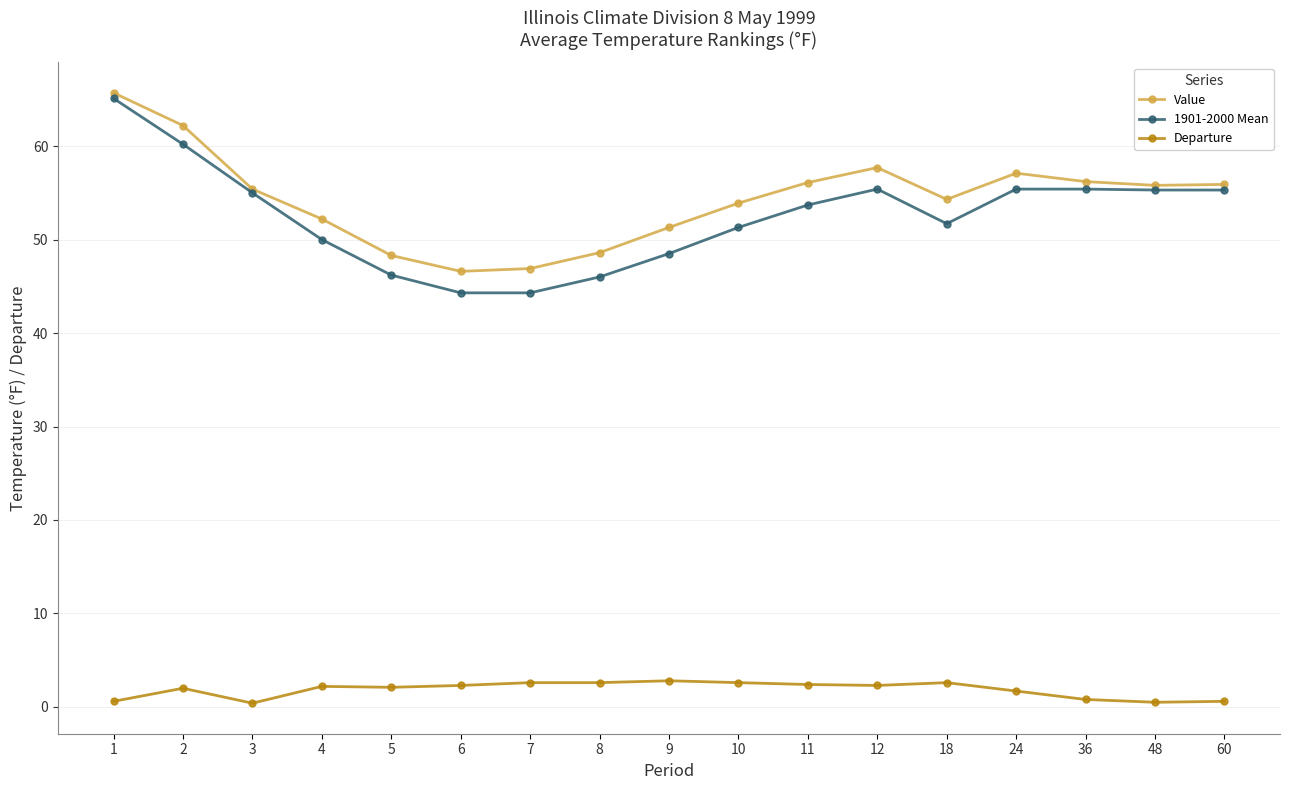

How many values in the Value series exceed 55?

9